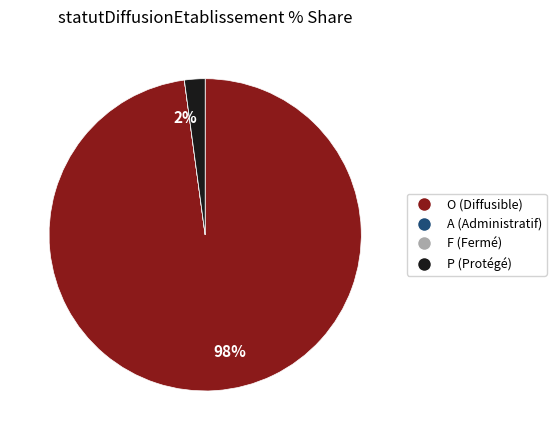

The P (Protégé) slice represents 2% of the pie. True or false?

True